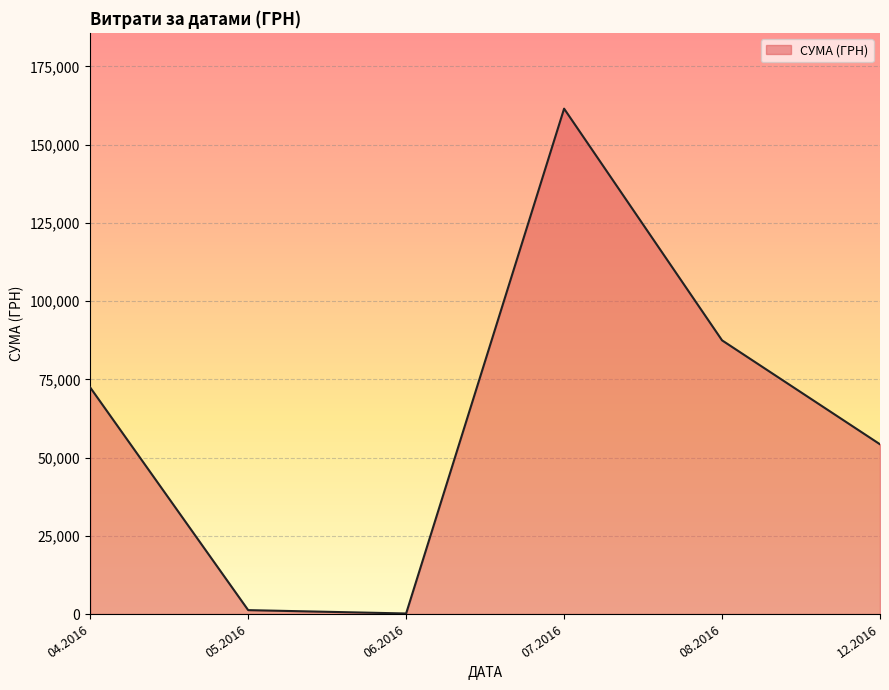

What is the sum of all values?

377077.4